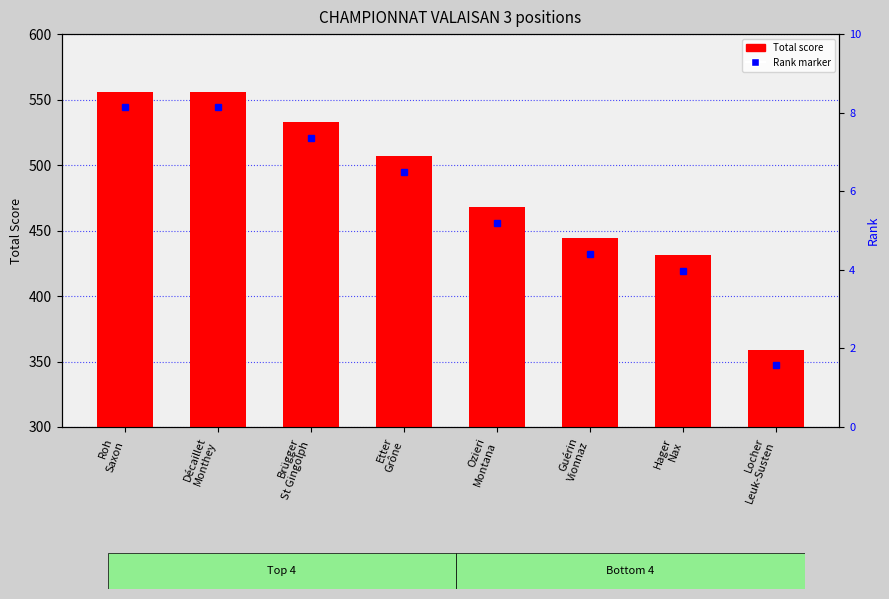

How many bars are there in total?

8